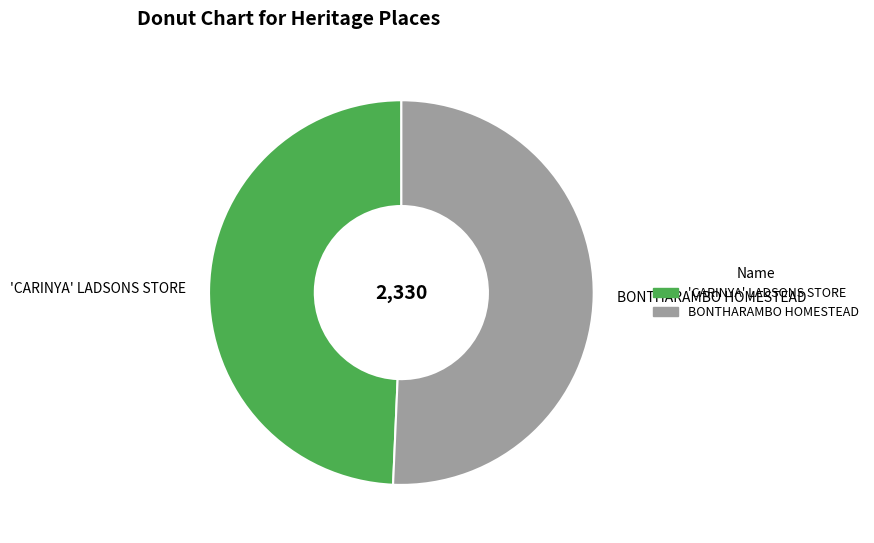

Does BONTHARAMBO HOMESTEAD account for over 50% of the chart?

Yes